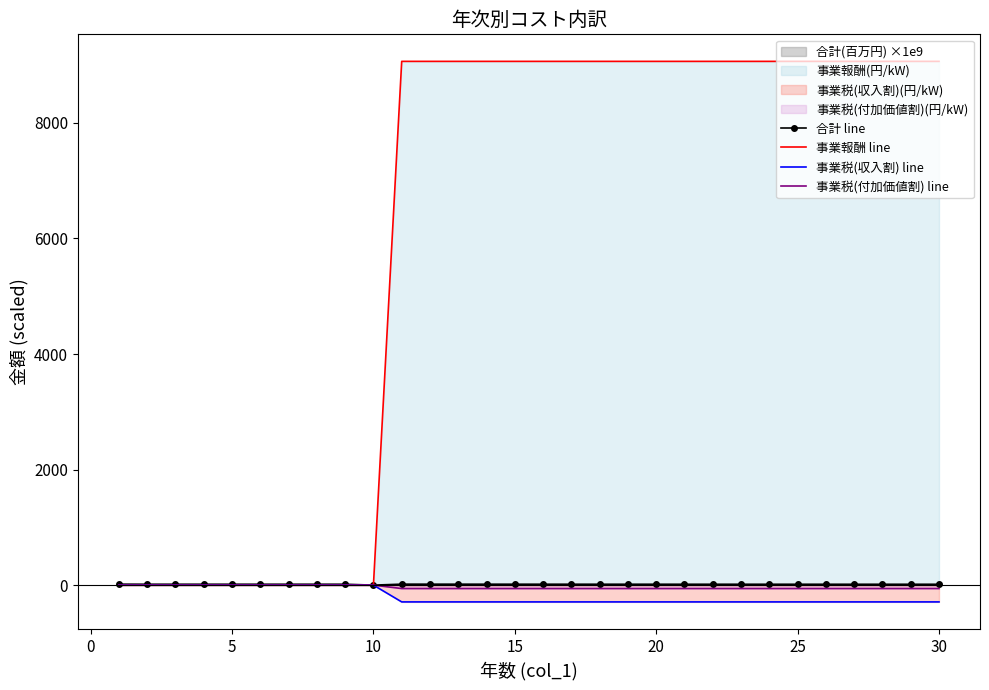

Reading left to right, list all the values displayed in this chart.

合計 line: 16.8	15.5	15.5	15.5	15.5	15.5	15.5	15.5	15.5	0.0	16.8	16.5	16.3	16.1	15.9	15.8	15.6	15.5	15.4	15.3	15.3	15.2	15.2	15.1	15.1	15.0	15.0	15.0	15.0	15.0
事業報酬 line: 0.0	0.0	0.0	0.0	0.0	0.0	0.0	0.0	0.0	0.0	9065.7	9065.7	9065.7	9065.7	9065.7	9065.7	9065.7	9065.7	9065.7	9065.7	9065.7	9065.7	9065.7	9065.7	9065.7	9065.7	9065.7	9065.7	9065.7	9065.7
事業税(収入割) line: -0.0	-0.0	-0.0	-0.0	-0.0	-0.0	-0.0	-0.0	-0.0	-0.0	-290.5	-290.5	-290.5	-290.5	-290.5	-290.5	-290.5	-290.5	-290.5	-290.5	-290.5	-290.5	-290.5	-290.5	-290.5	-290.5	-290.5	-290.5	-290.5	-290.5
事業税(付加価値割) line: -0.0	-0.0	-0.0	-0.0	-0.0	-0.0	-0.0	-0.0	-0.0	-0.0	-59.1	-59.1	-59.1	-59.1	-59.1	-59.1	-59.1	-59.1	-59.1	-59.1	-59.1	-59.1	-59.1	-59.1	-59.1	-59.1	-59.1	-59.1	-59.1	-59.1